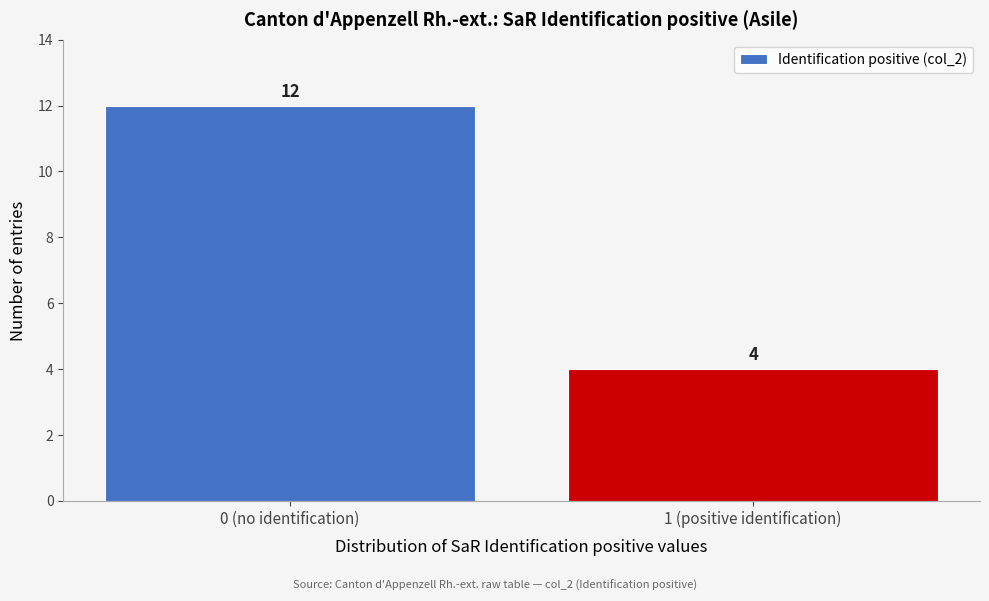

Reading left to right, extract all data points from this chart.

0 (no identification)=12	1 (positive identification)=4